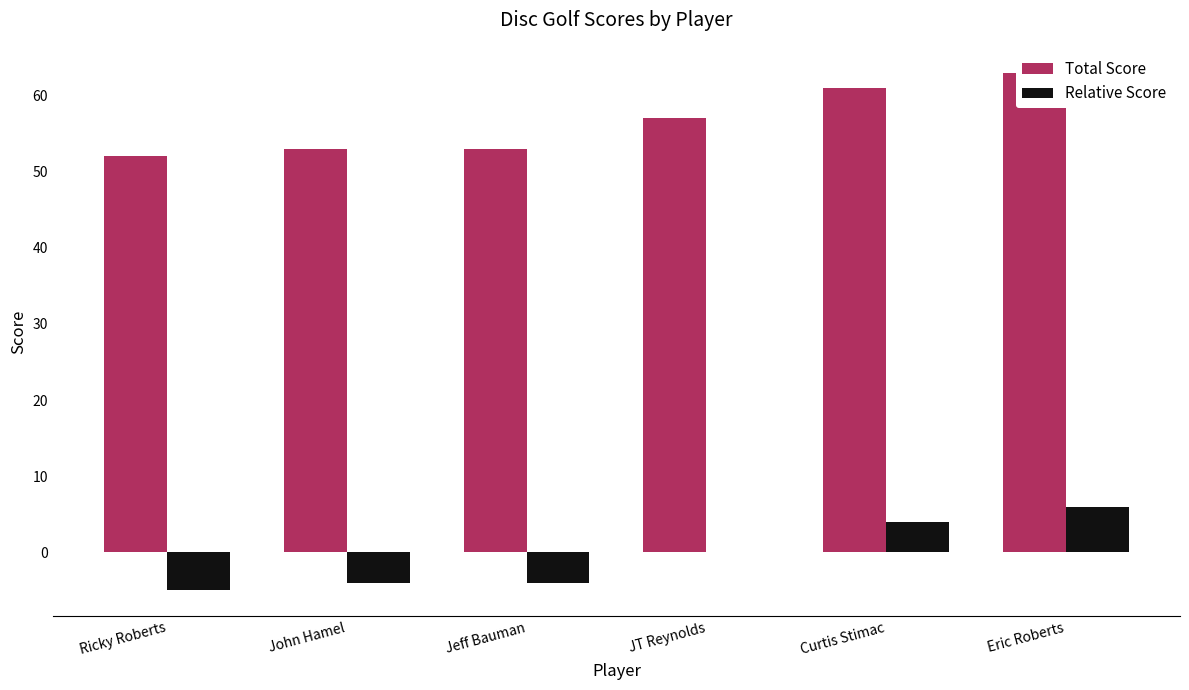

How many positive values does the Relative Score series have?

2